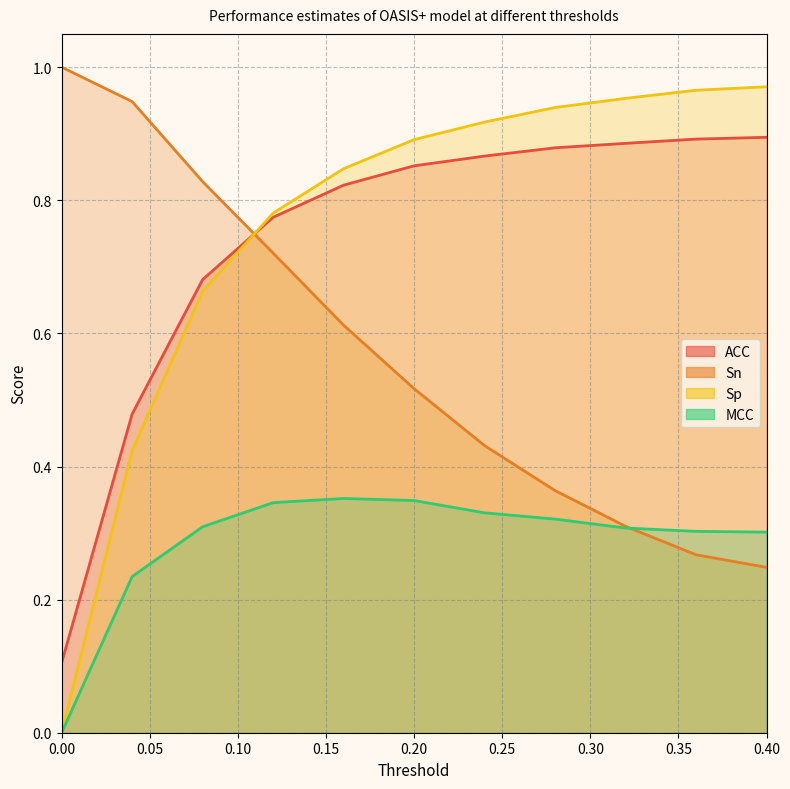

True or false: Sp and MCC cross at least once.

False